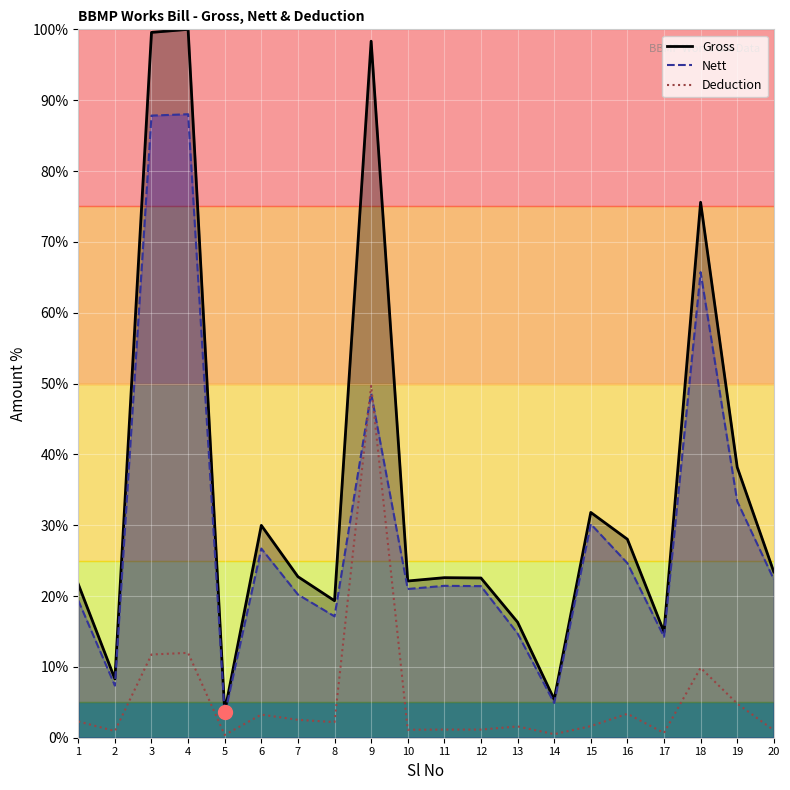

Is the value of Gross at 15 greater than the value of Deduction at 14?

Yes